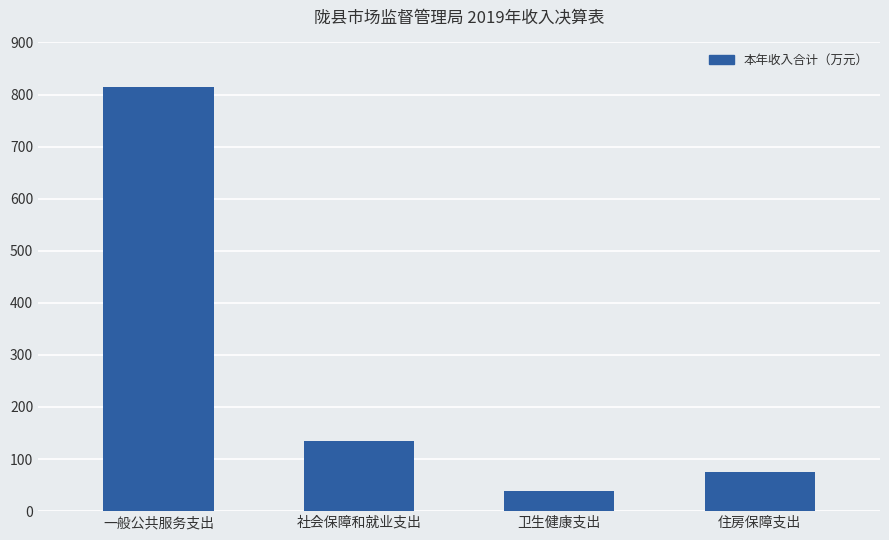

Which label corresponds to the smallest value in the chart?

卫生健康支出